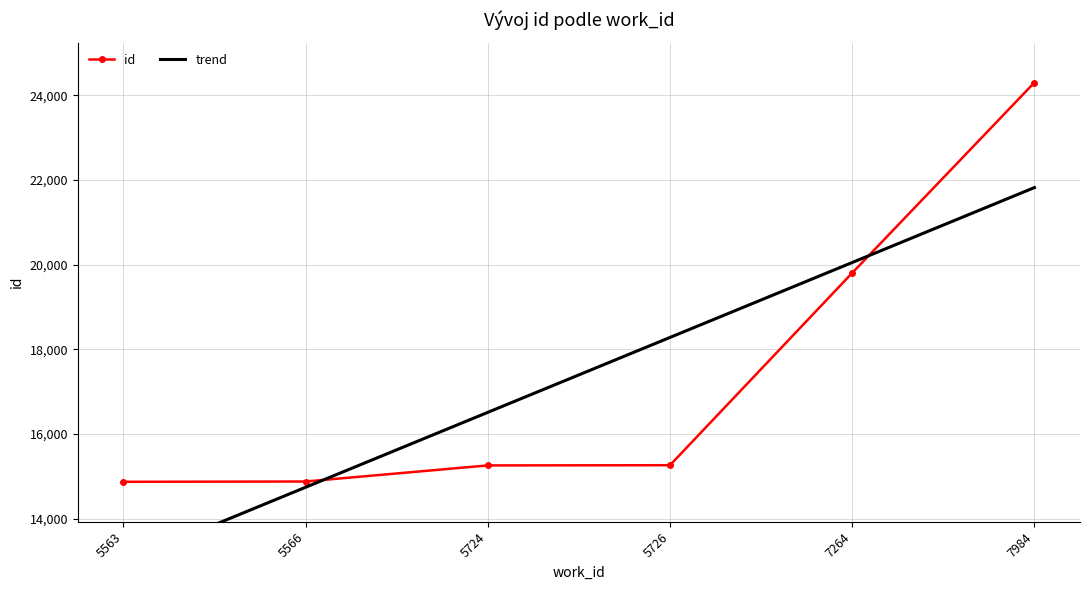

Count the number of data series in this chart.

2